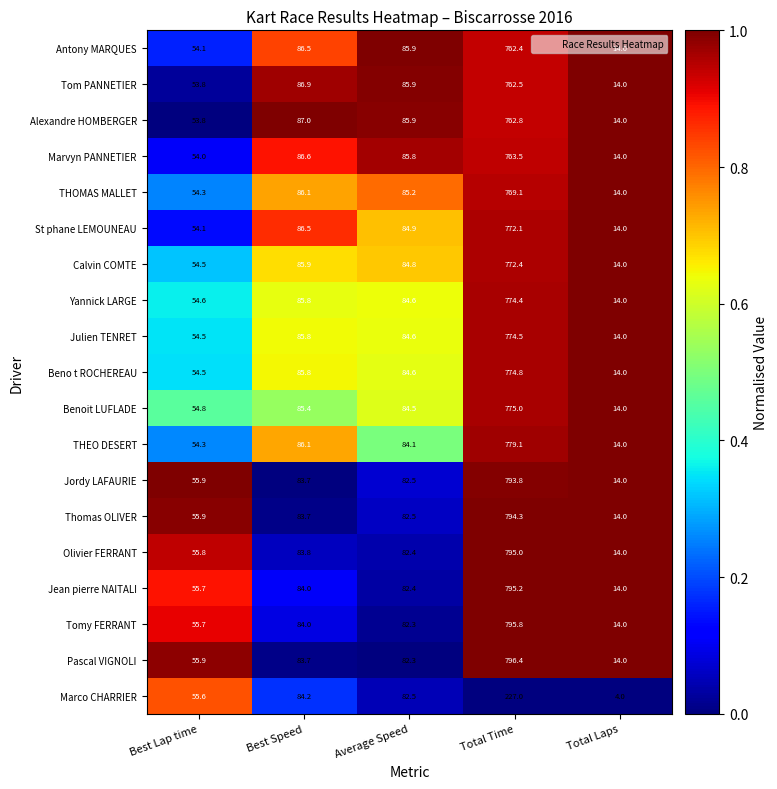

Which series has the largest range (max minus min)?

Pascal VIGNOLI